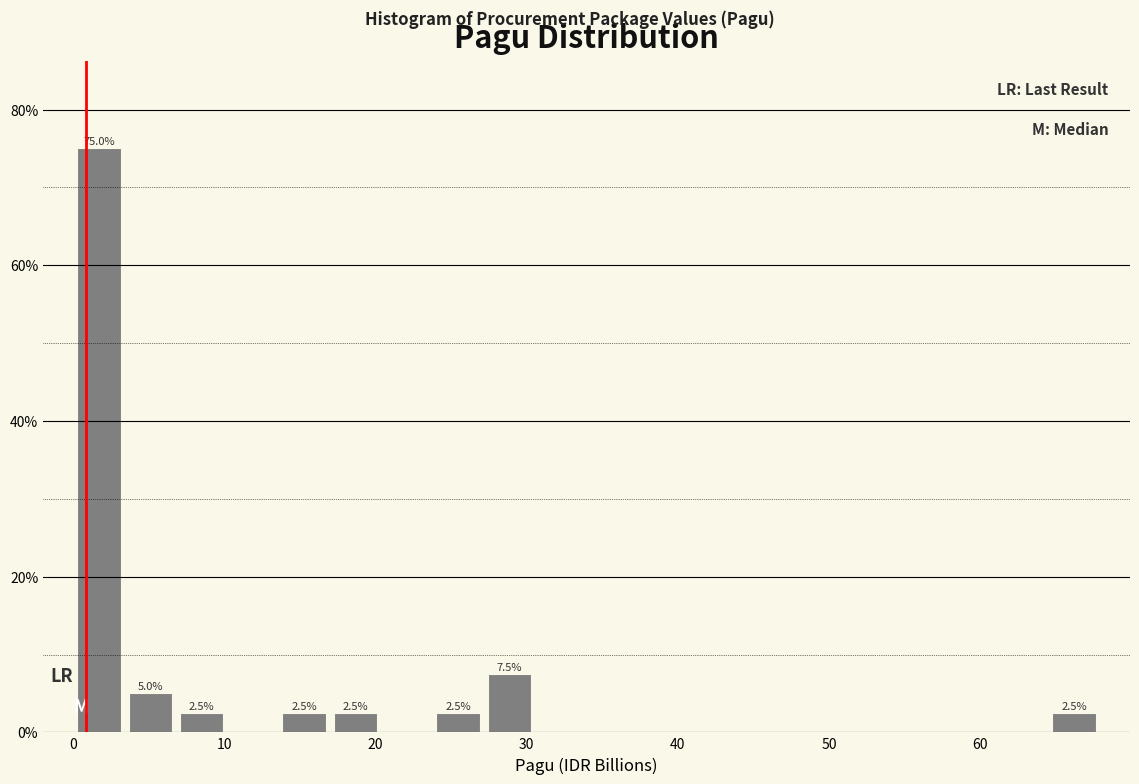

Around what value on the x-axis is the tallest bar? Give the approximate position of its centre, as read against the axis.

2